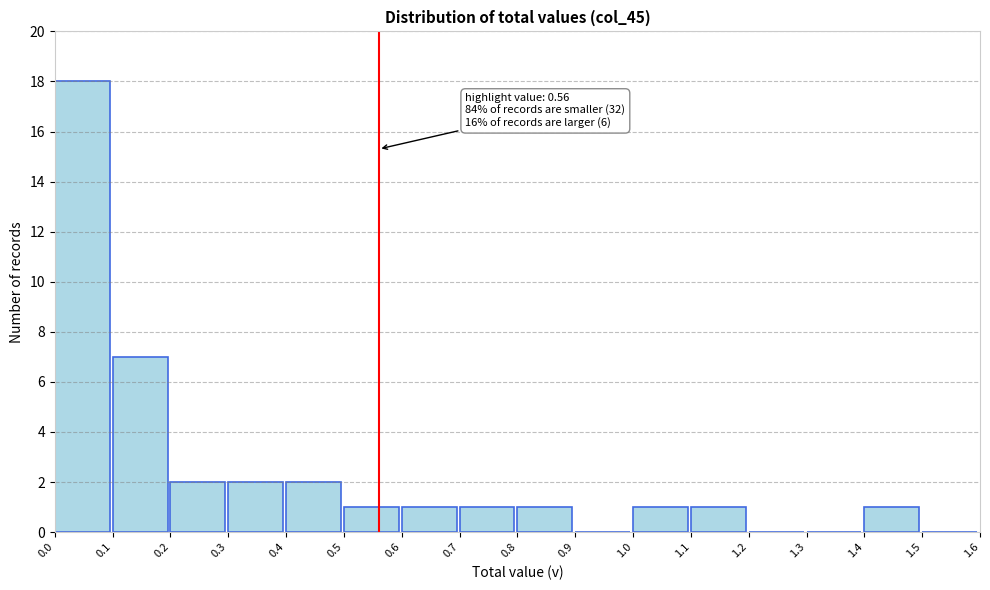

Over which range of the x-axis is the bar tallest?

0.0 to 0.1